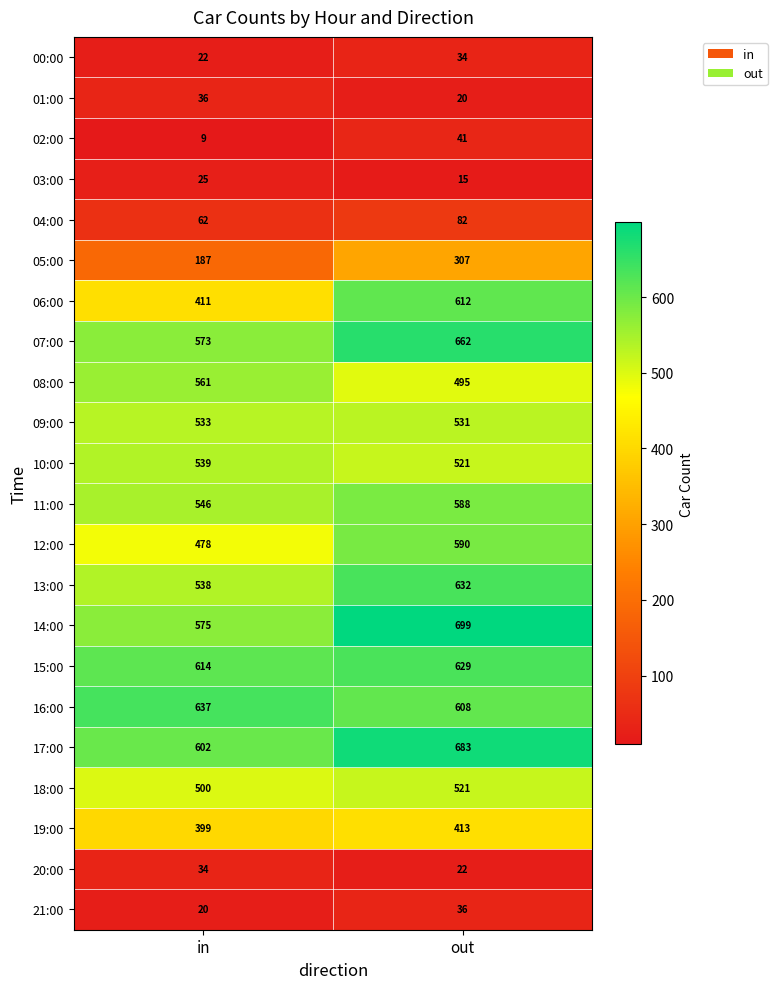

Rank the categories by 02:00 value from lowest to highest.

in, out